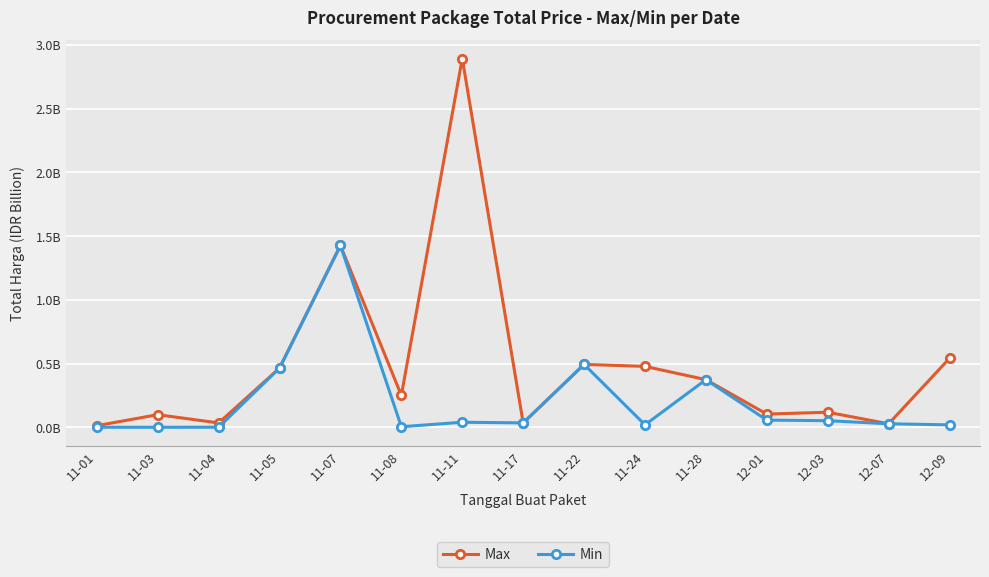

Which category has the lowest value in the Min series?

11-03